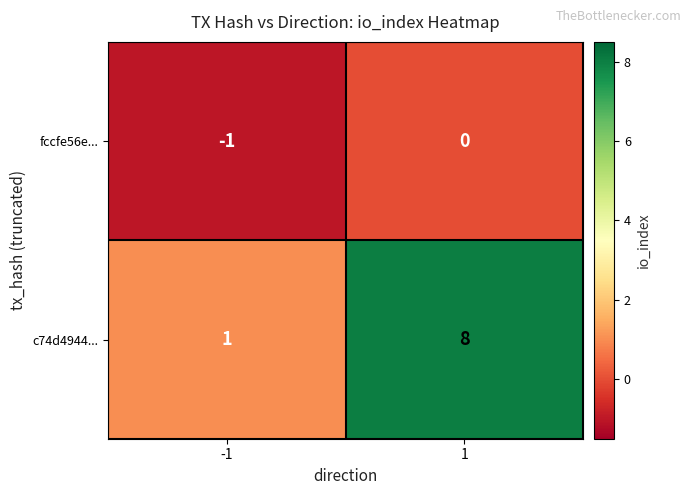

Rank the series by their maximum value, from highest to lowest.

c74d4944..., fccfe56e...